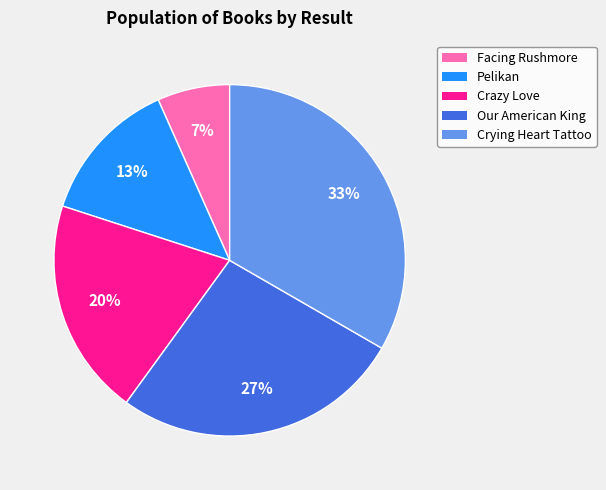

Which slice is the largest?

Crying Heart Tattoo